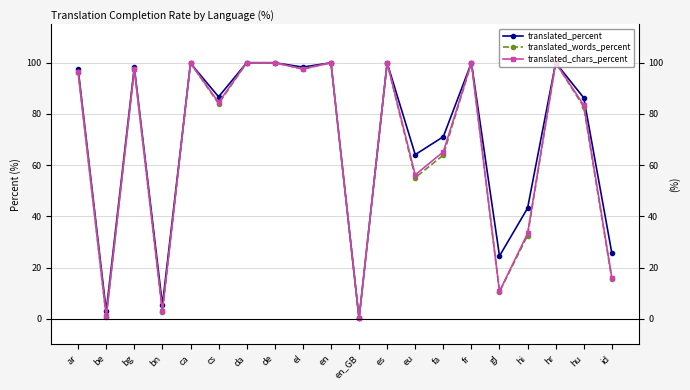

List the labels in order of translated_percent value, smallest first.

en_GB, be, bn, gl, id, hi, eu, fa, hu, cs, ar, bg, el, ca, da, de, en, es, fr, hr